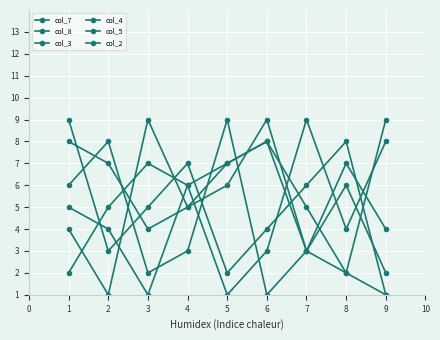

List the series in order of their peak value, lowest first.

col_7, col_8, col_3, col_4, col_5, col_2